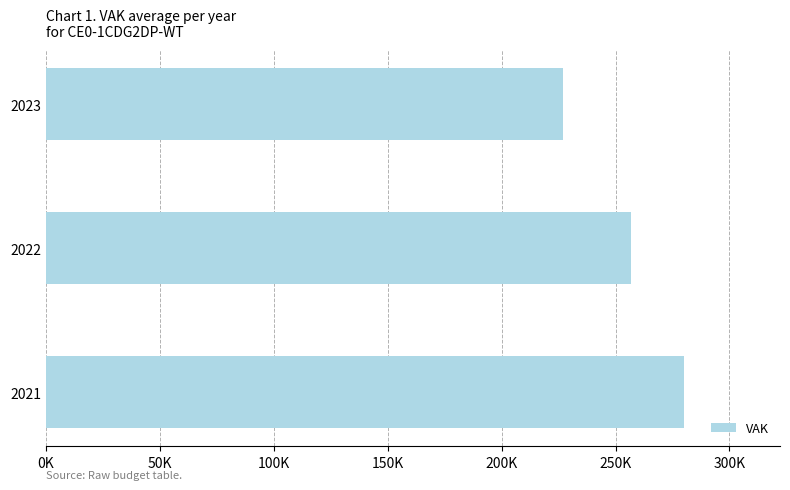

Does the chart contain any negative values?

No